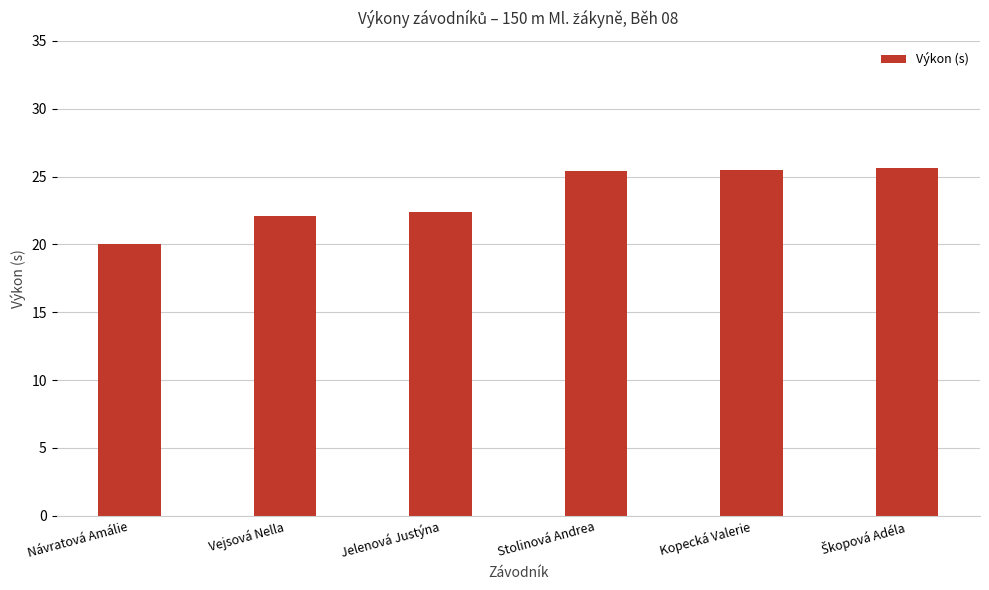

What is the value of the 3rd bar from the left?

22.4